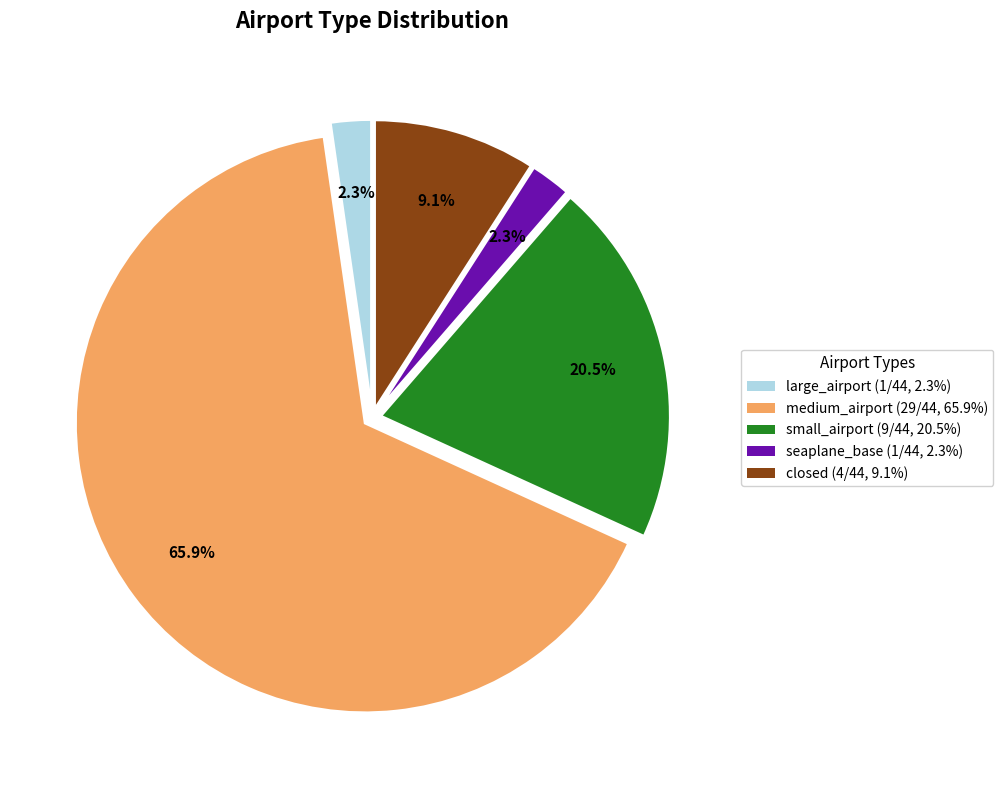

What is the largest slice in the pie chart?

medium_airport